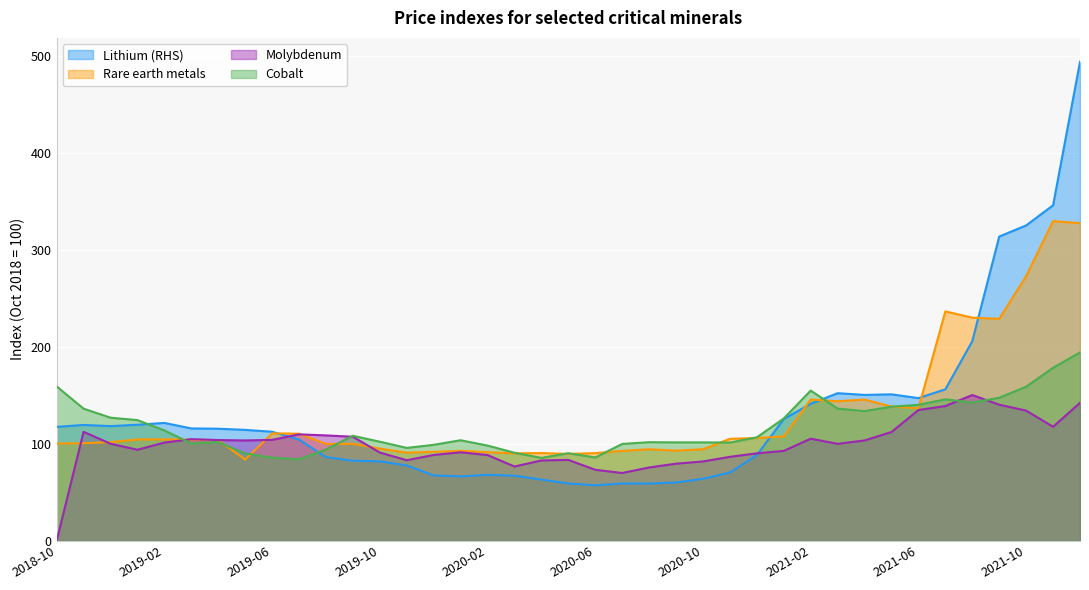

After their last crossing, which series has the higher values: Molybdenum or Cobalt?

Cobalt